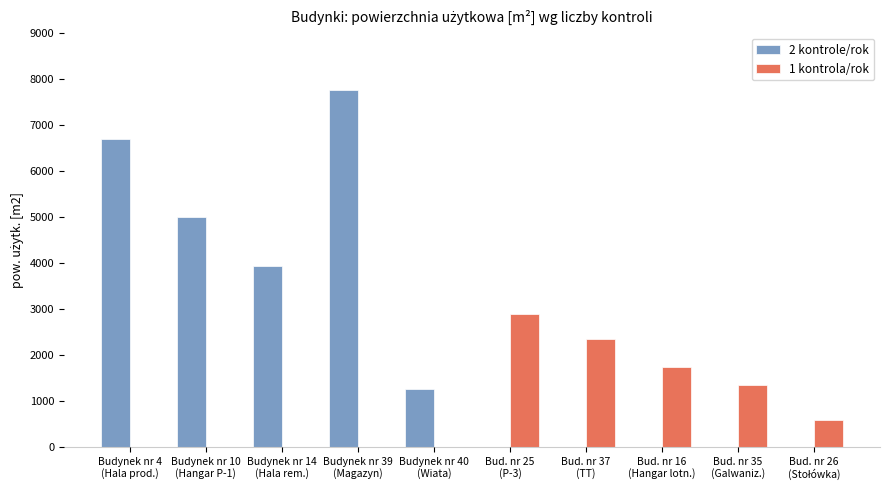

How many 1 kontrola/rok values are between 0 and 1749?

8